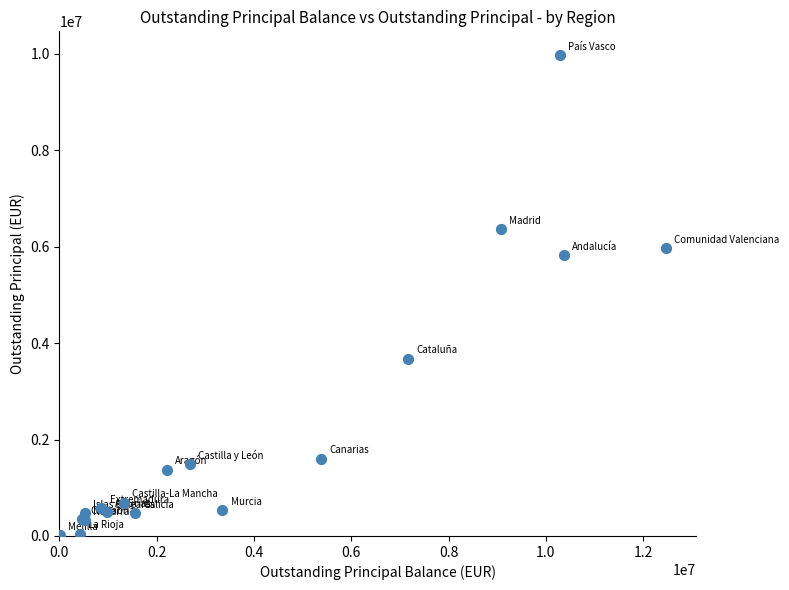

What Y value in the scatter plot is closest to 4992036?

5824563.8